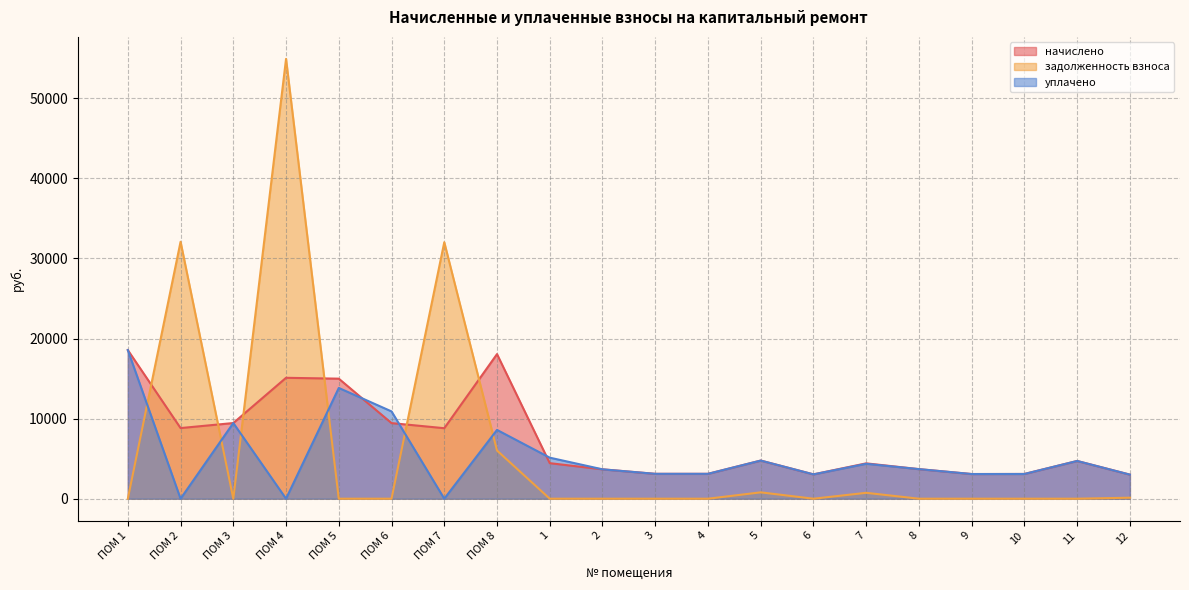

Between 10 and ПОМ 3, which is larger?

ПОМ 3